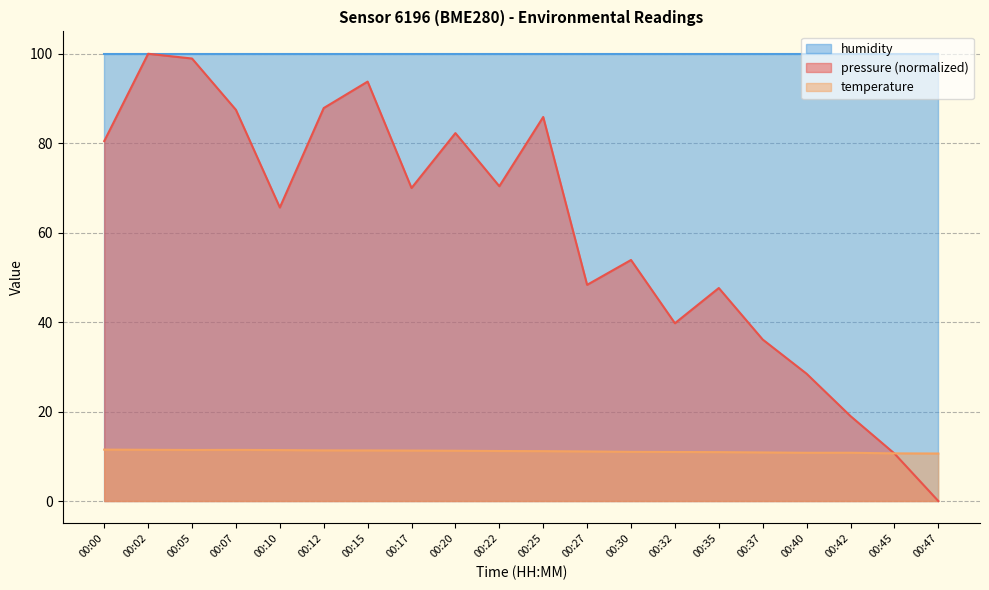

How many distinct data groups are displayed?

3